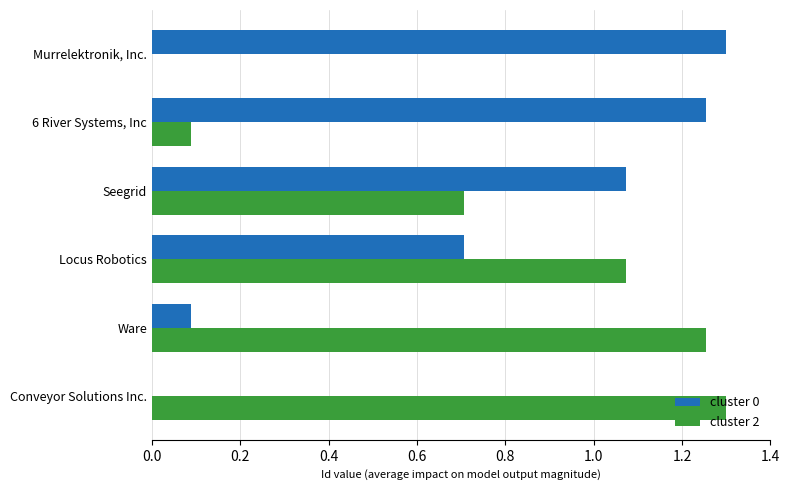

What is the sum of the cluster 2 values at Seegrid and Ware?

2.0